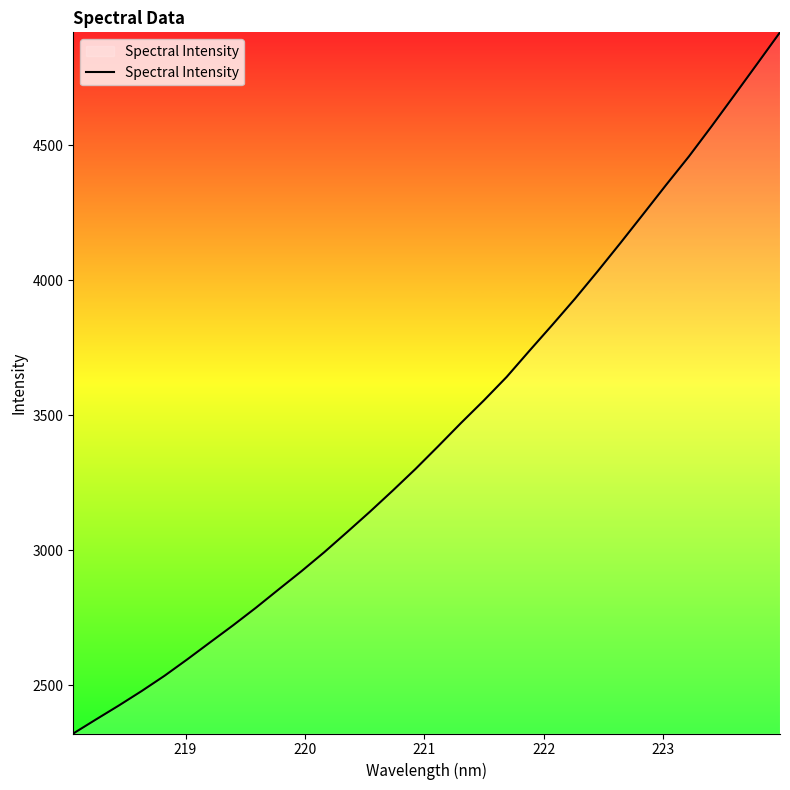

What is the minimum value shown in the chart?

2322.2